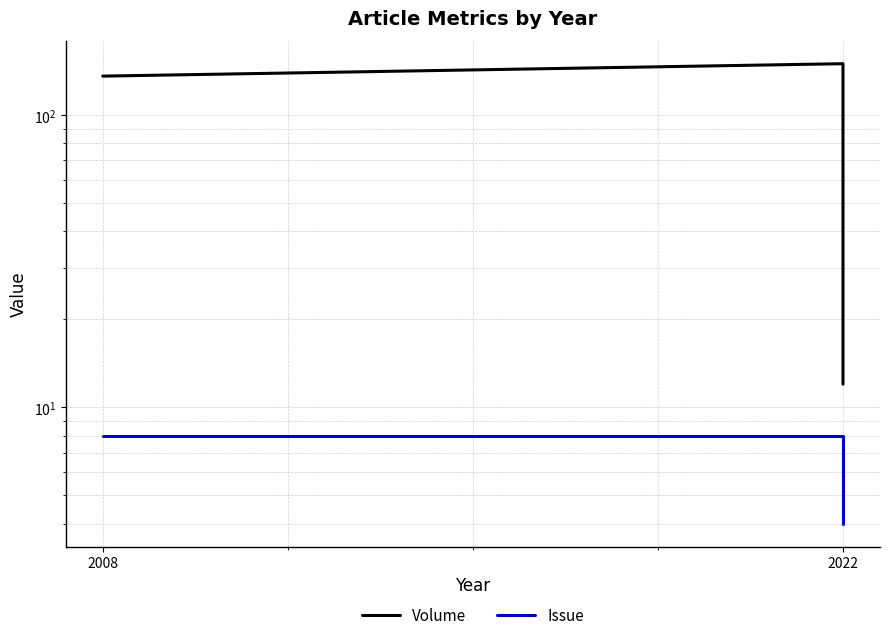

How many lines are shown in the chart?

2